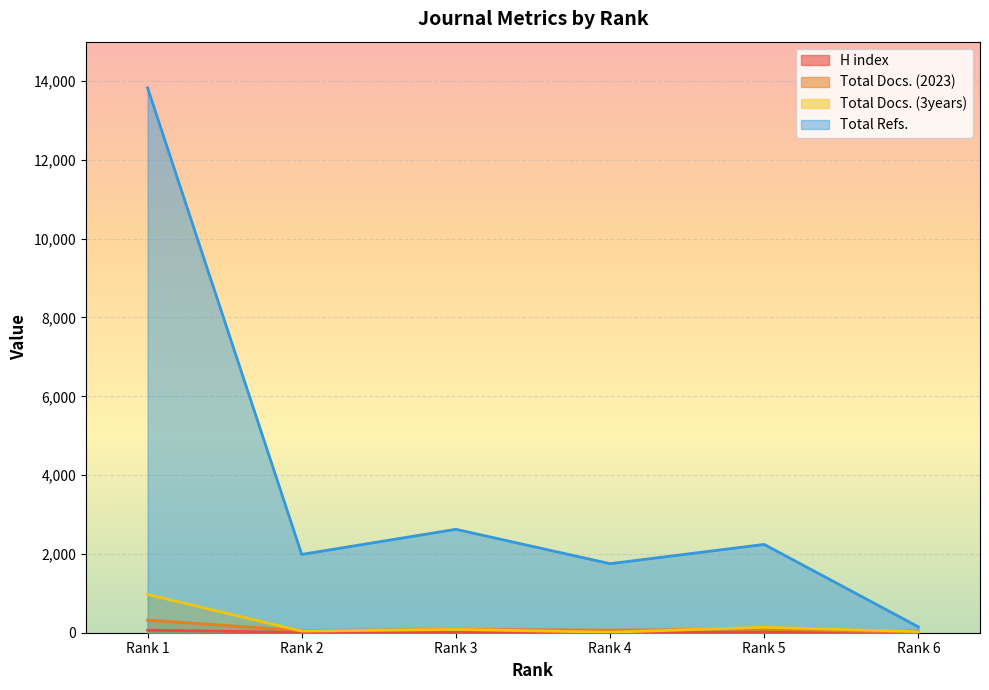

In Total Refs., how many points are higher than both neighbors (excluding endpoints)?

2